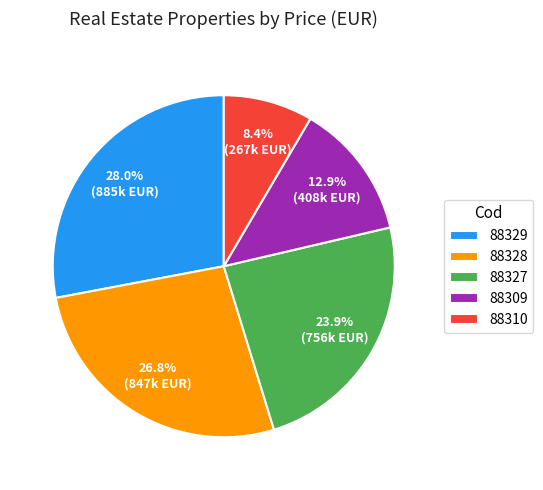

True or false: 88329 accounts for 28% of the total.

True